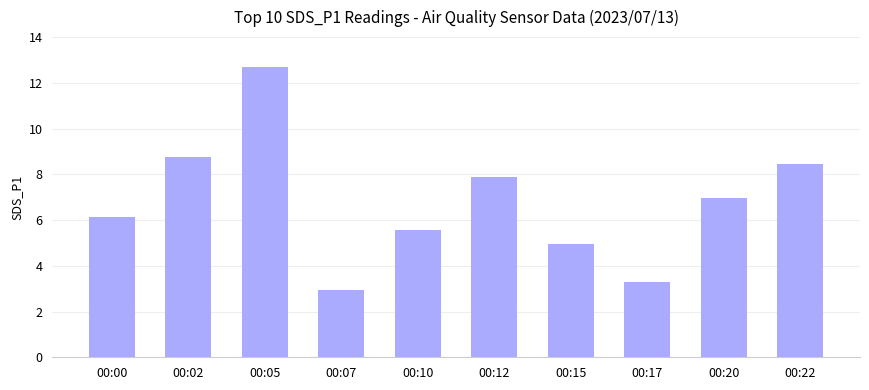

What is the greatest value displayed?

12.7